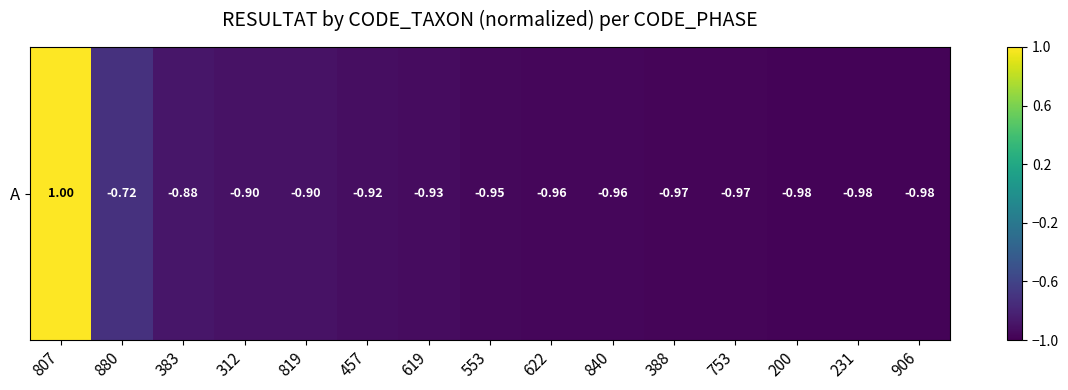

Reading left to right, list all the values displayed in this chart.

807=1.0	880=-0.7	383=-0.9	312=-0.9	819=-0.9	457=-0.9	619=-0.9	553=-1.0	622=-1.0	840=-1.0	388=-1.0	753=-1.0	200=-1.0	231=-1.0	906=-1.0